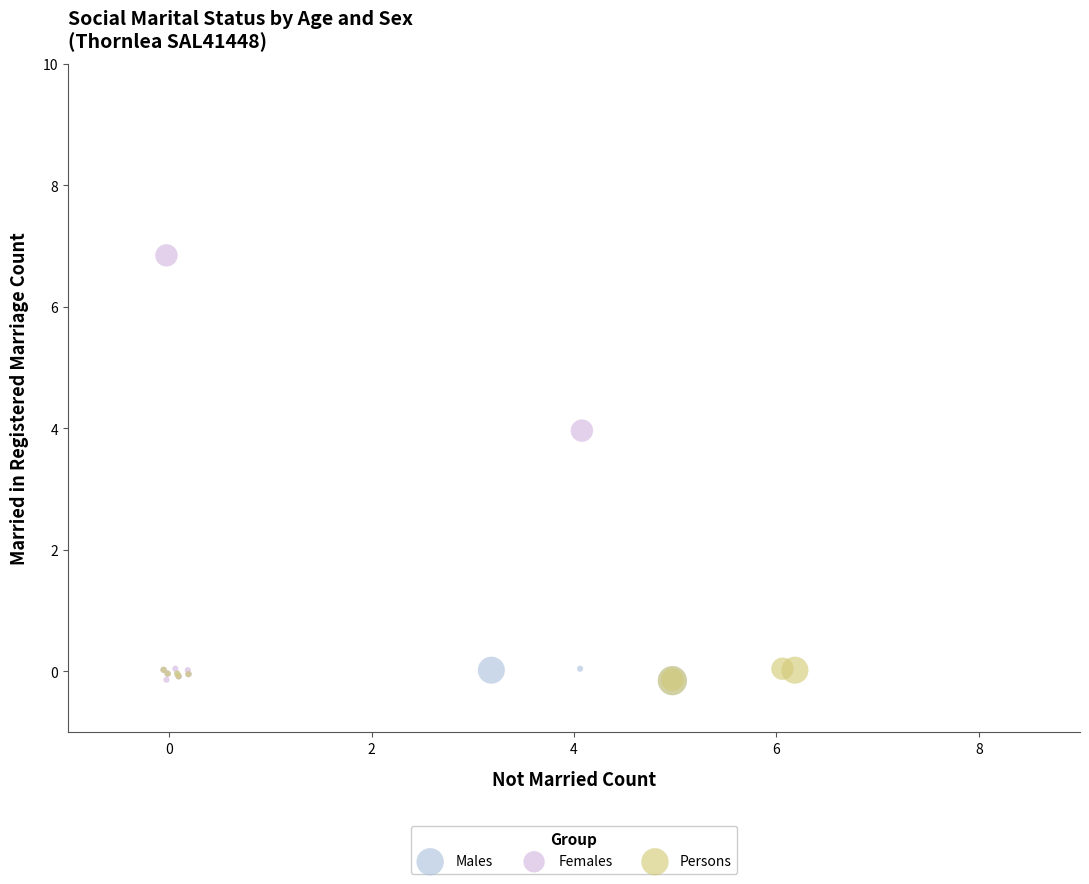

Which series has the widest spread of Y values?

Females